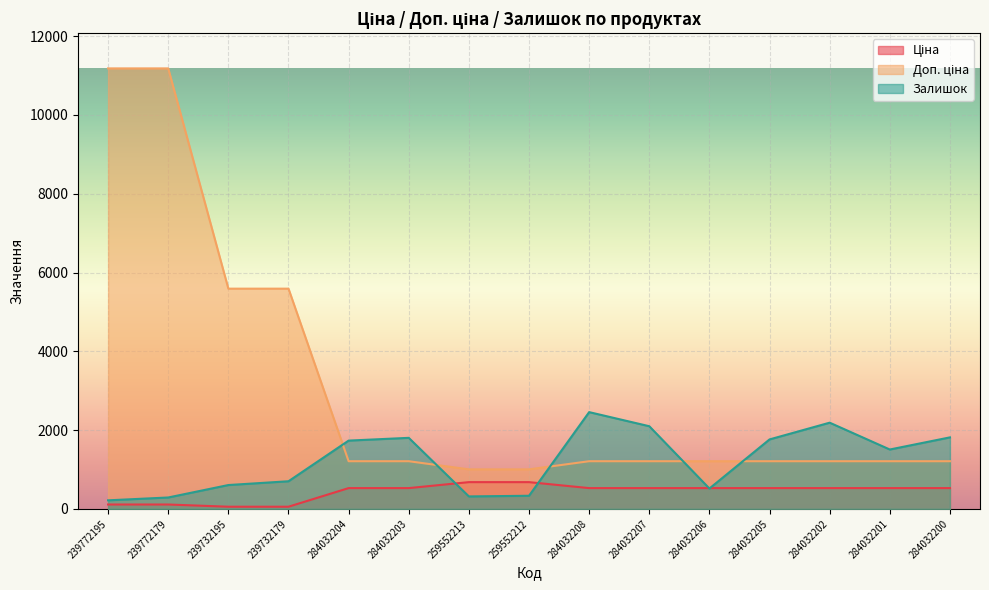

What is the difference between the maximum and minimum values in the Доп. ціна series?

10177.9